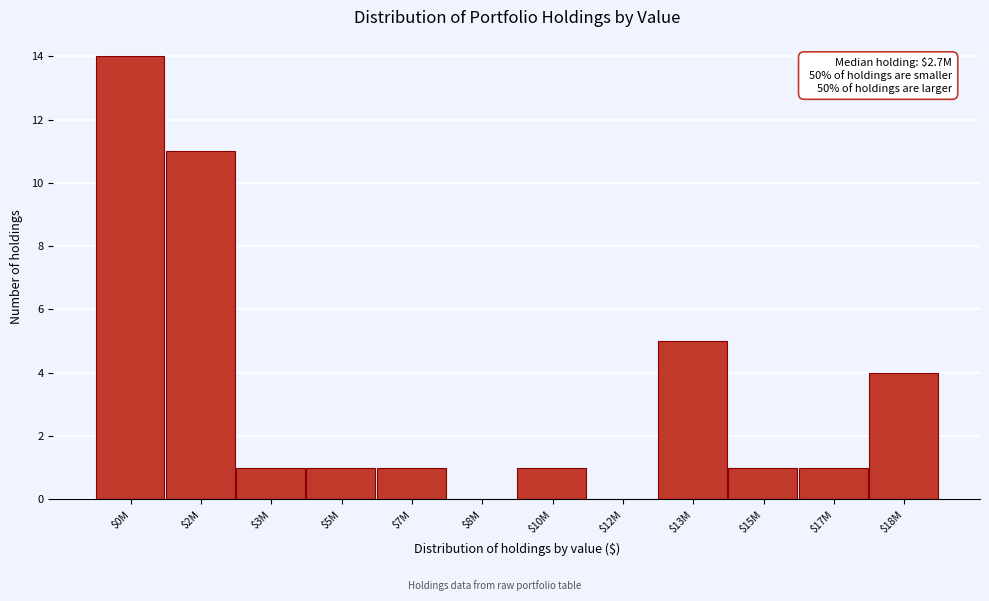

At which label is the value closest to 7?

$13M